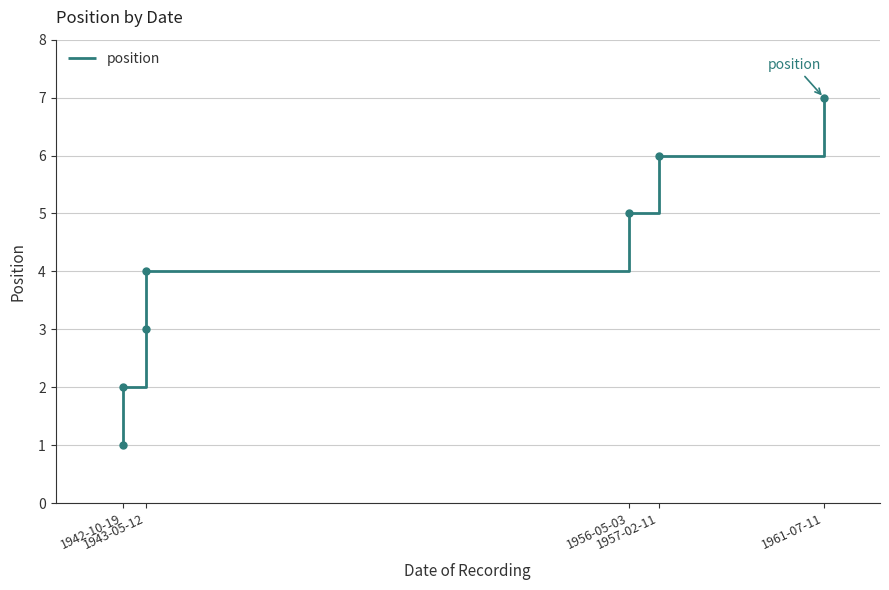

What is the difference between the maximum and minimum values?

6